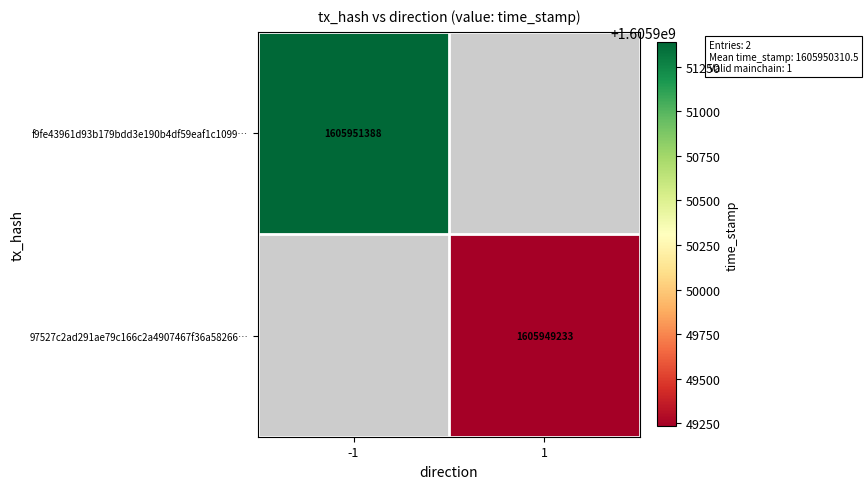

Is it true that 97527c2ad291ae79c166c2a4907467f36a58266… equals 1605949233 at 1?

True